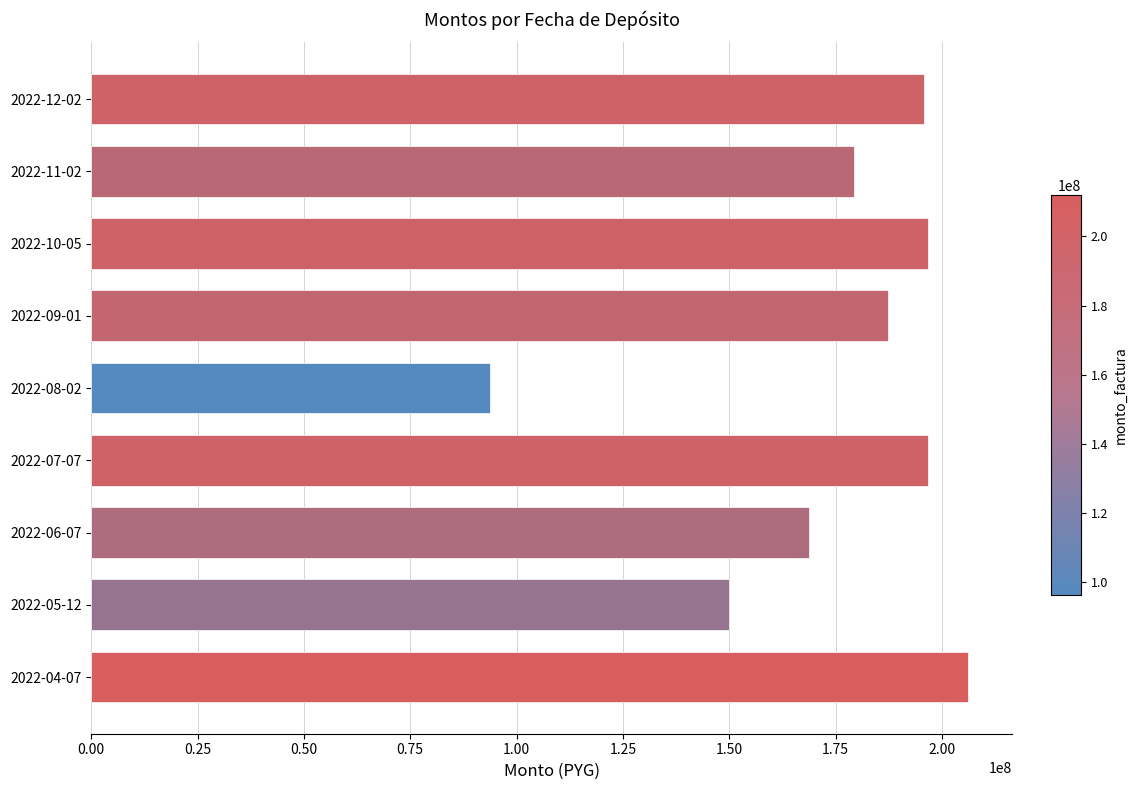

The value at 2022-10-05 is 50420490. True or false?

False